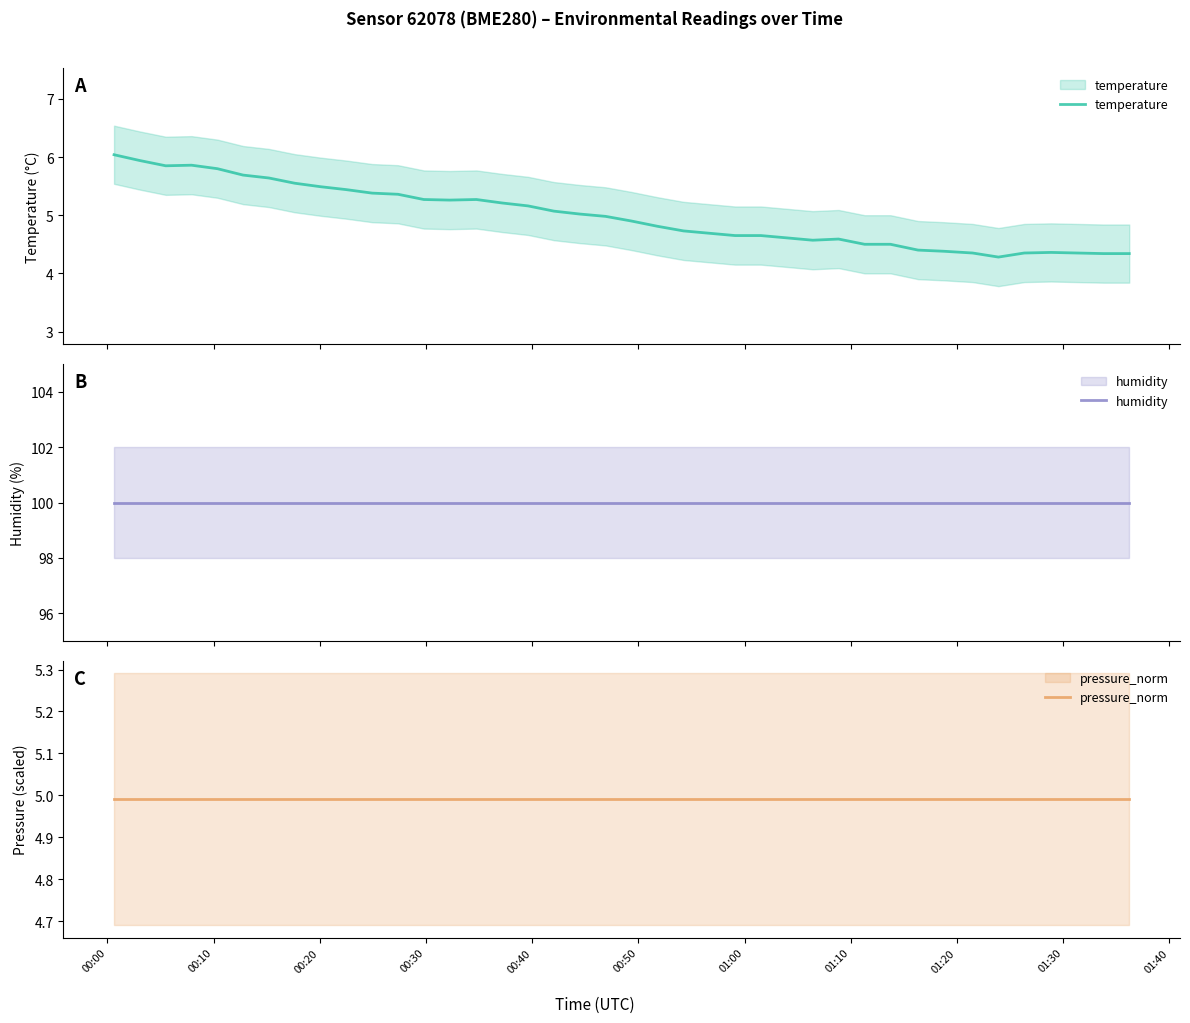

True or false: temperature has a value of 3.1 at 20.

False